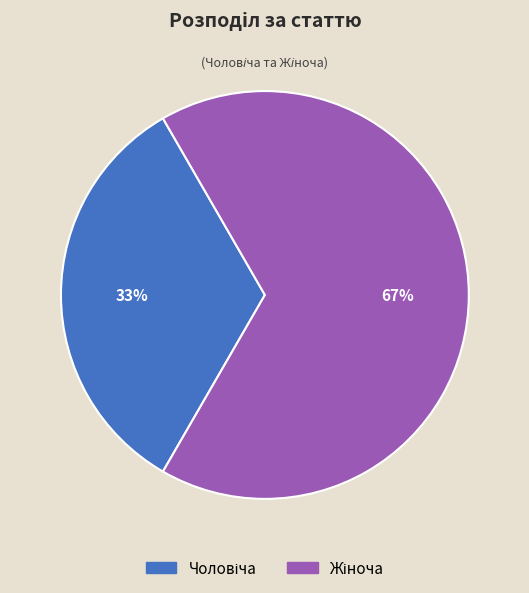

To the nearest percent, what is the average slice percentage?

50%